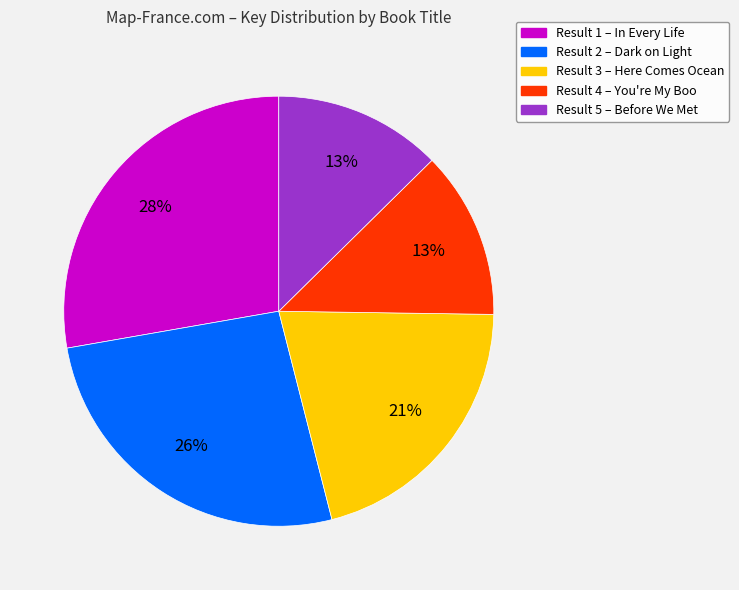

Does any single category account for the majority?

No